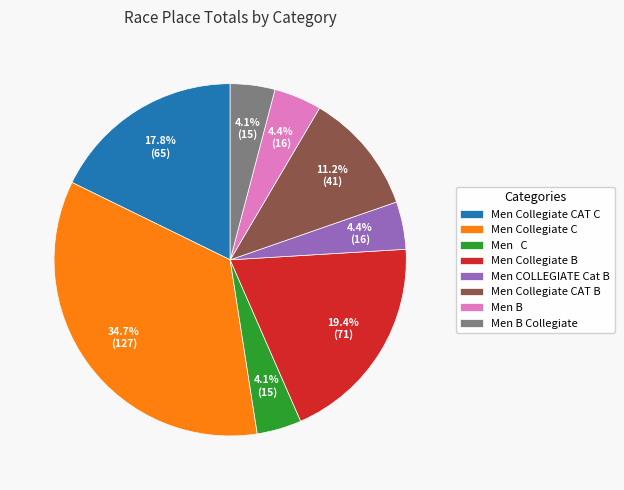

How many slices are in this pie chart?

8